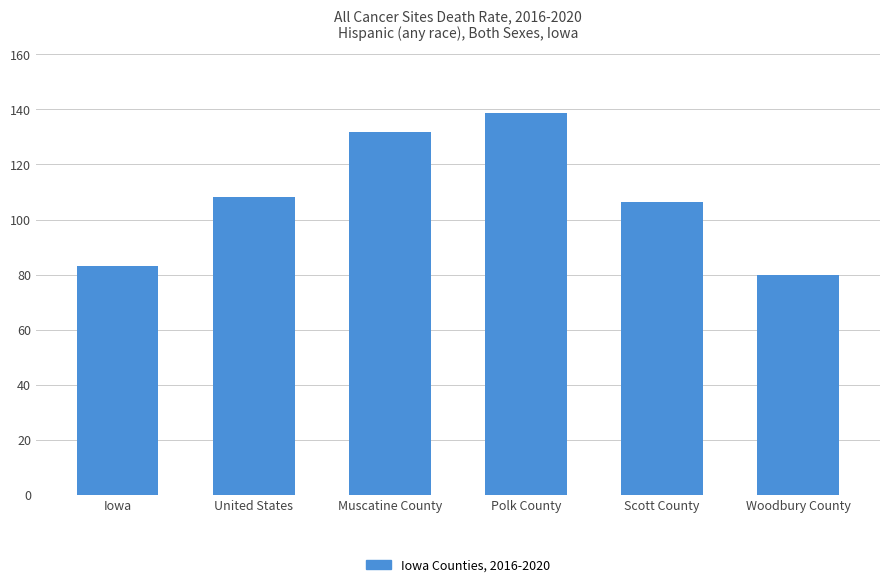

How many values are below 108?

3